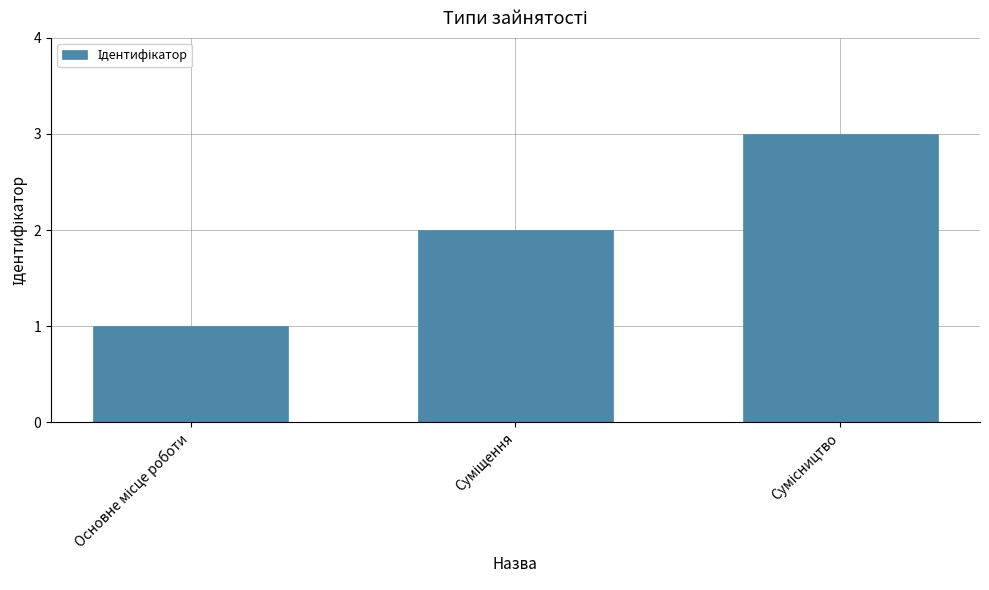

How many bars are there in total?

3